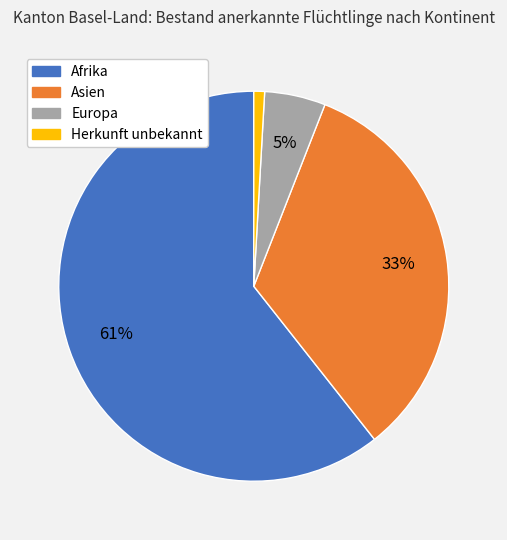

Does any single category account for the majority?

Yes